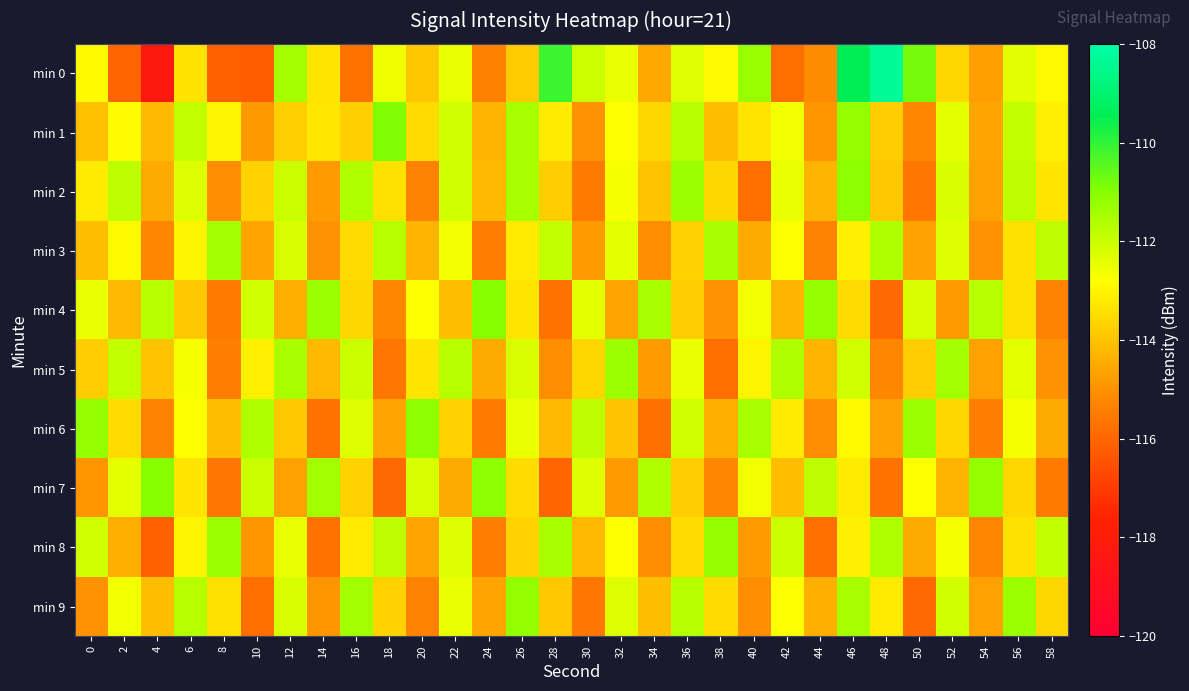

What is the spread (max minus min) of values at 4?

7.2